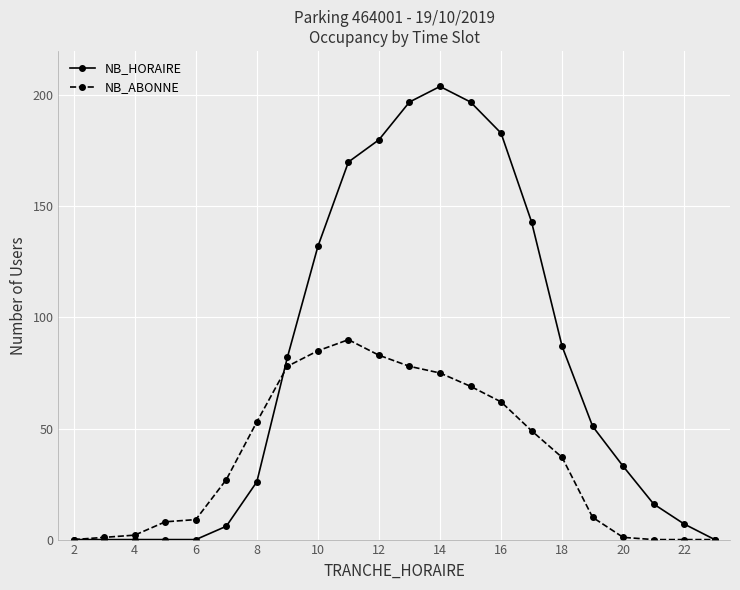

List the series in order of their peak value, highest first.

NB_HORAIRE, NB_ABONNE